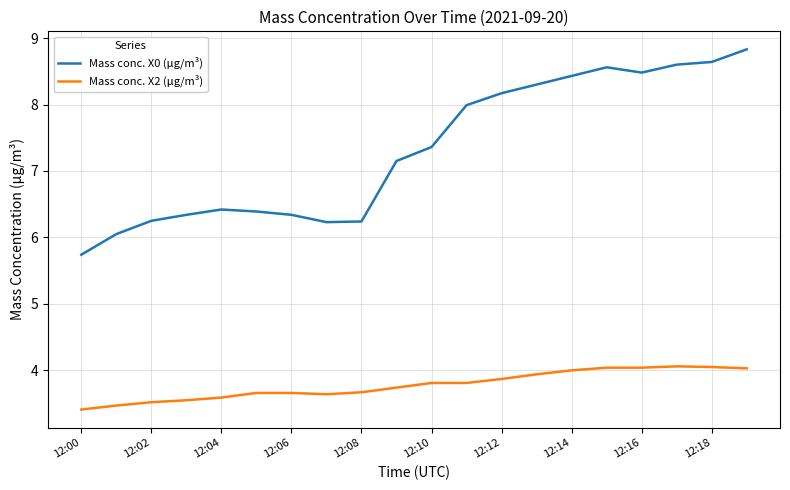

True or false: Mass conc. X0 (μg/m³) and Mass conc. X2 (μg/m³) intersect in this chart.

False